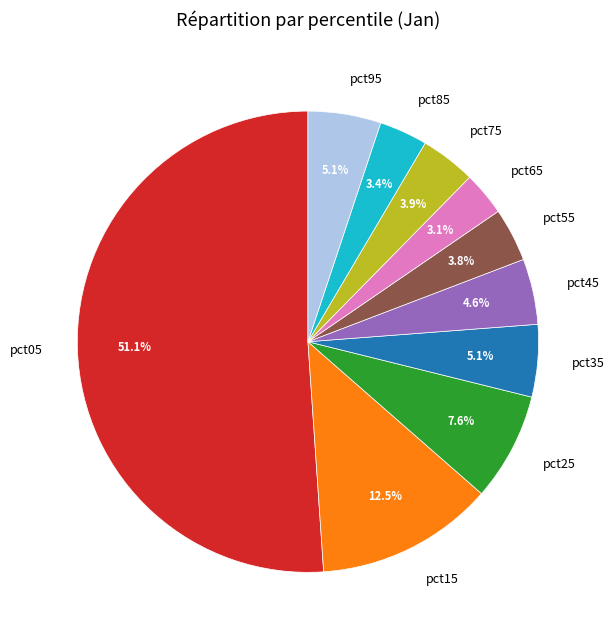

What percentage is NOT represented by pct55?

96.2%